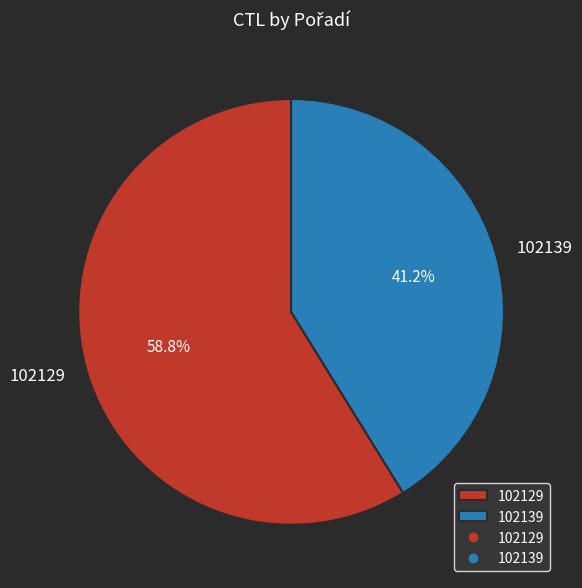

What is the majority slice?

102129